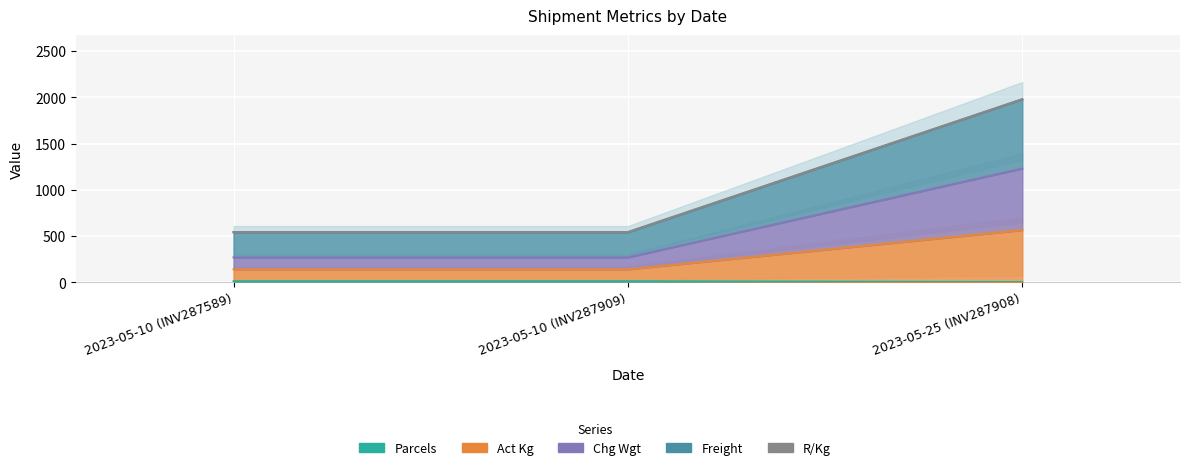

At how many categories does at least one series exceed 28?

3